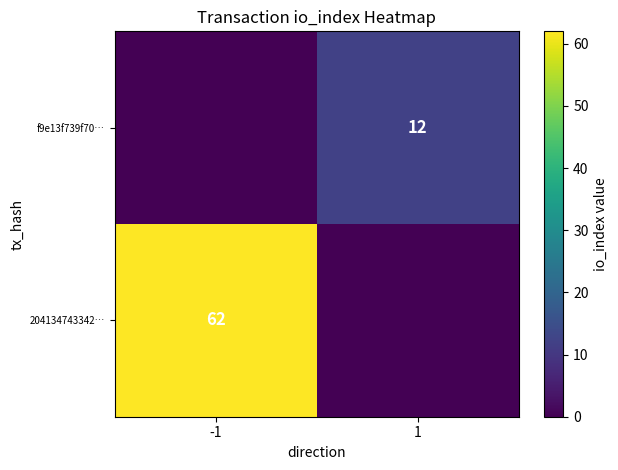

The value of 204134743342… at -1 is 62. True or false?

True